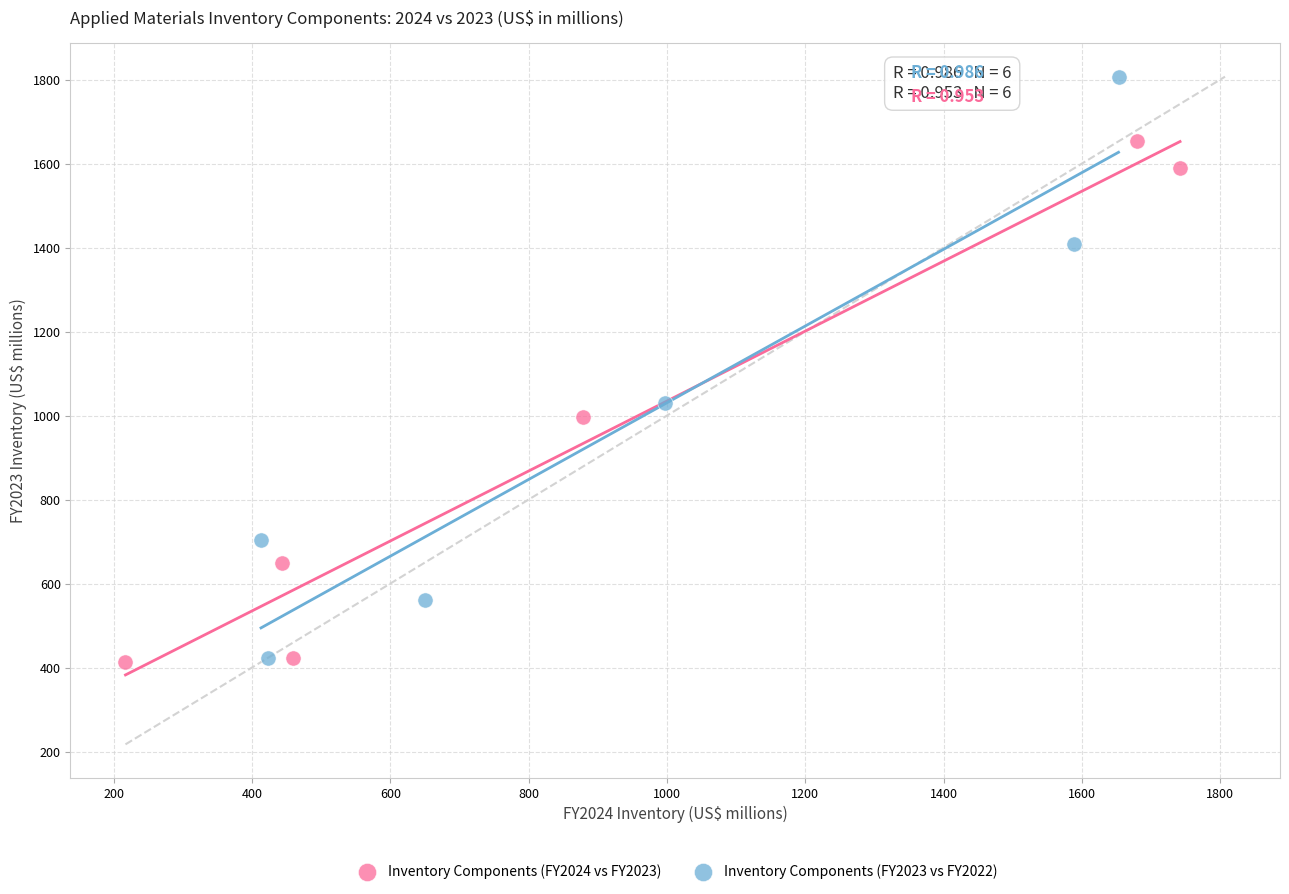

Which series reaches the maximum Y coordinate?

Inventory Components (FY2023 vs FY2022)